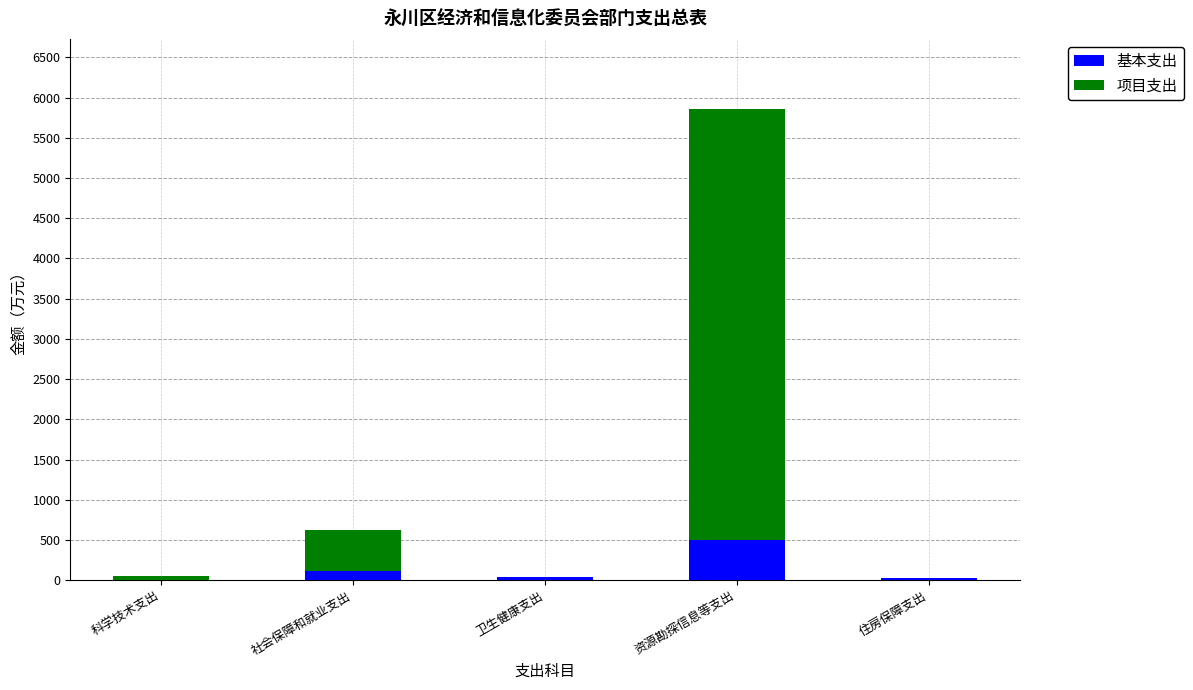

Where does the 基本支出 series first go above 46?

社会保障和就业支出